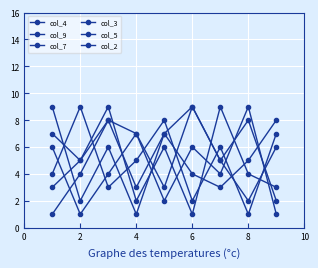

At how many categories does at least one series exceed 2?

9